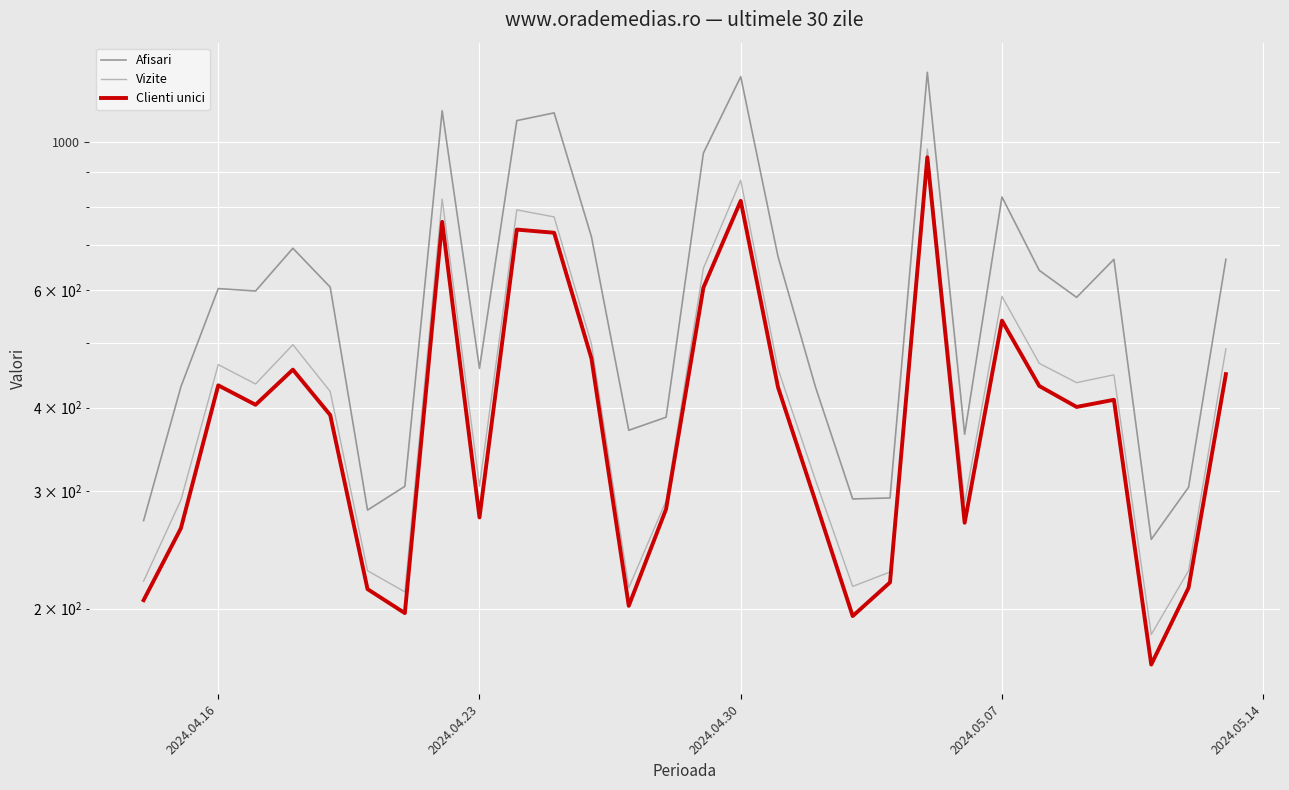

What is the spread (max minus min) of values at 2024.05.14?

237